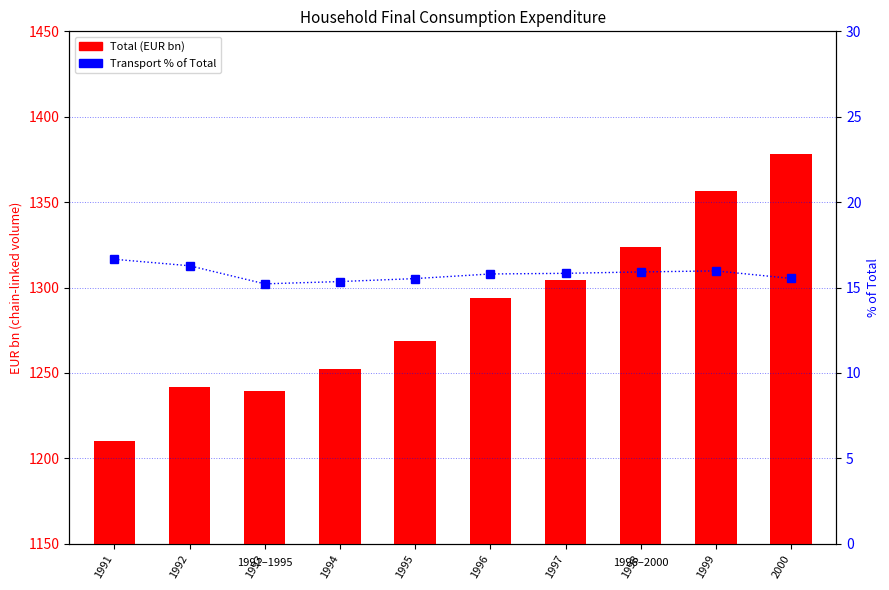

Reading left to right, transcribe all the data shown in this chart.

Total: 1991=1210.4	1992=1241.5	1993=1239.2	1994=1252.1	1995=1268.9	1996=1293.7	1997=1304.3	1998=1323.7	1999=1356.4	2000=1378.0
Transport % of Total: 1991=16.7	1992=16.3	1993=15.2	1994=15.3	1995=15.5	1996=15.8	1997=15.8	1998=15.9	1999=16.0	2000=15.5